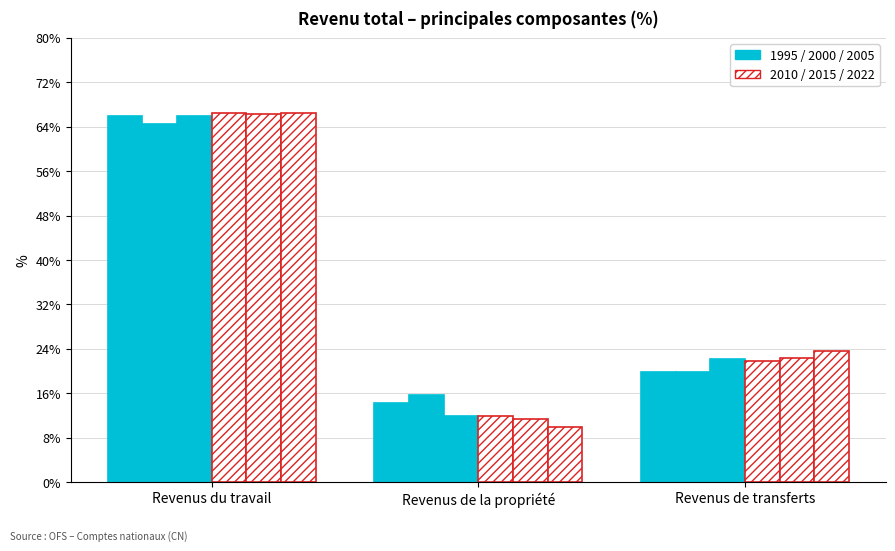

How many bars are there in each group?

6